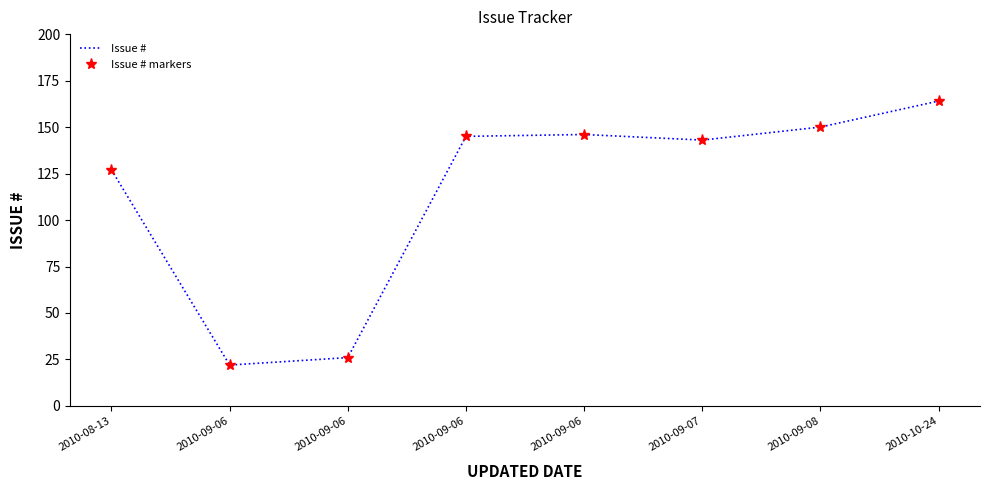

List the labels in order of Issue # markers value, largest first.

2010-10-24, 2010-09-08, 2010-09-06, 2010-09-06, 2010-09-07, 2010-08-13, 2010-09-06, 2010-09-06